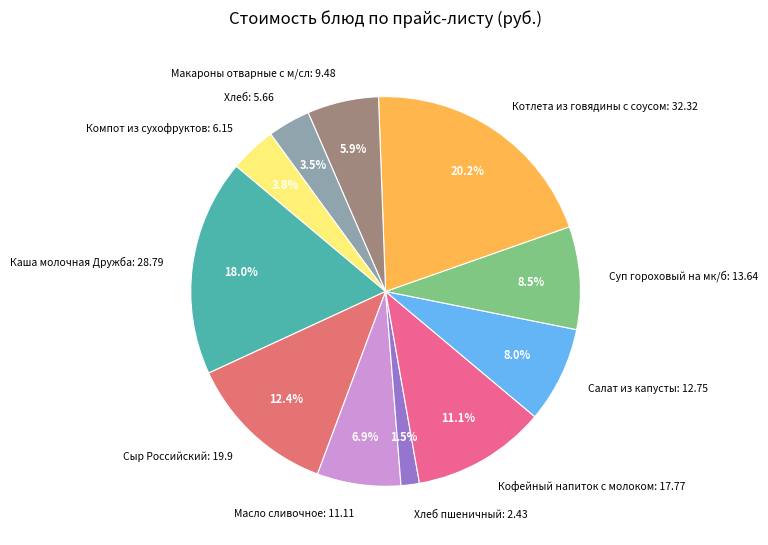

Is there any slice that represents more than half of the pie?

No